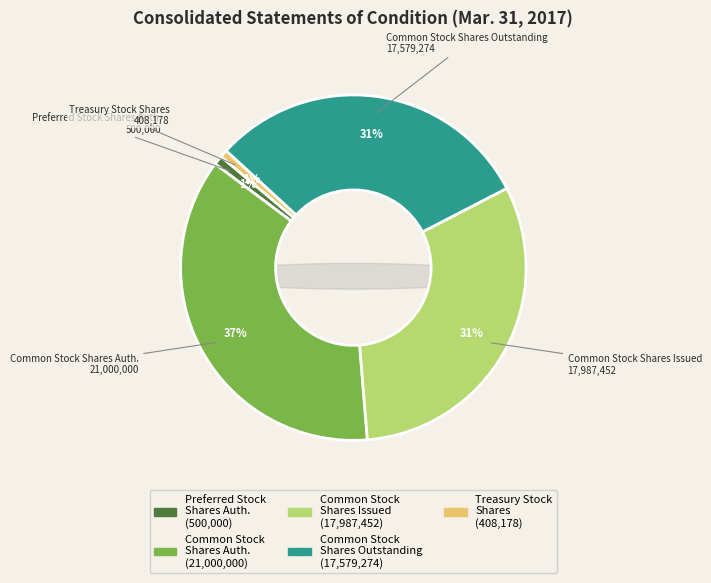

Is there any slice that represents more than half of the pie?

No